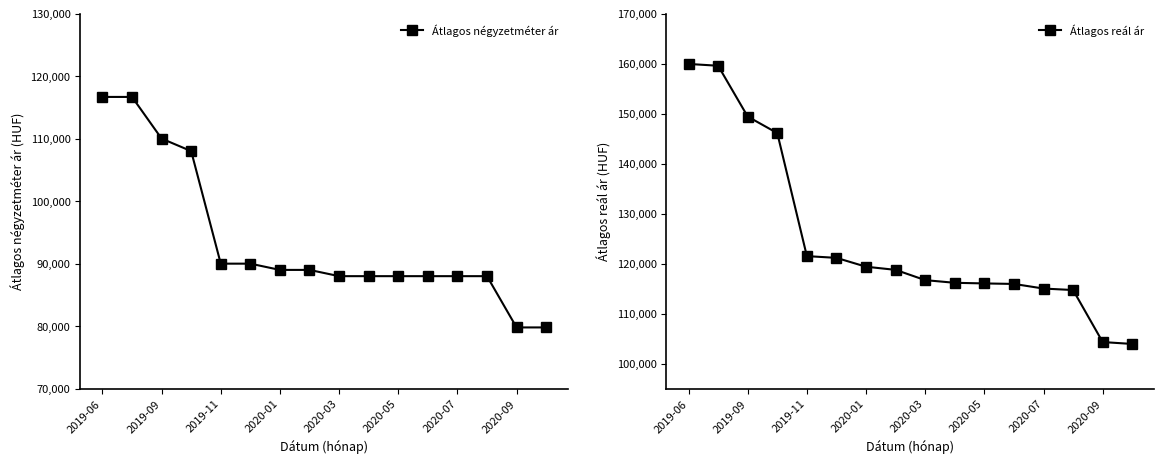

The value of Átlagos négyzetméter ár at 2020-05 is 88000. True or false?

True